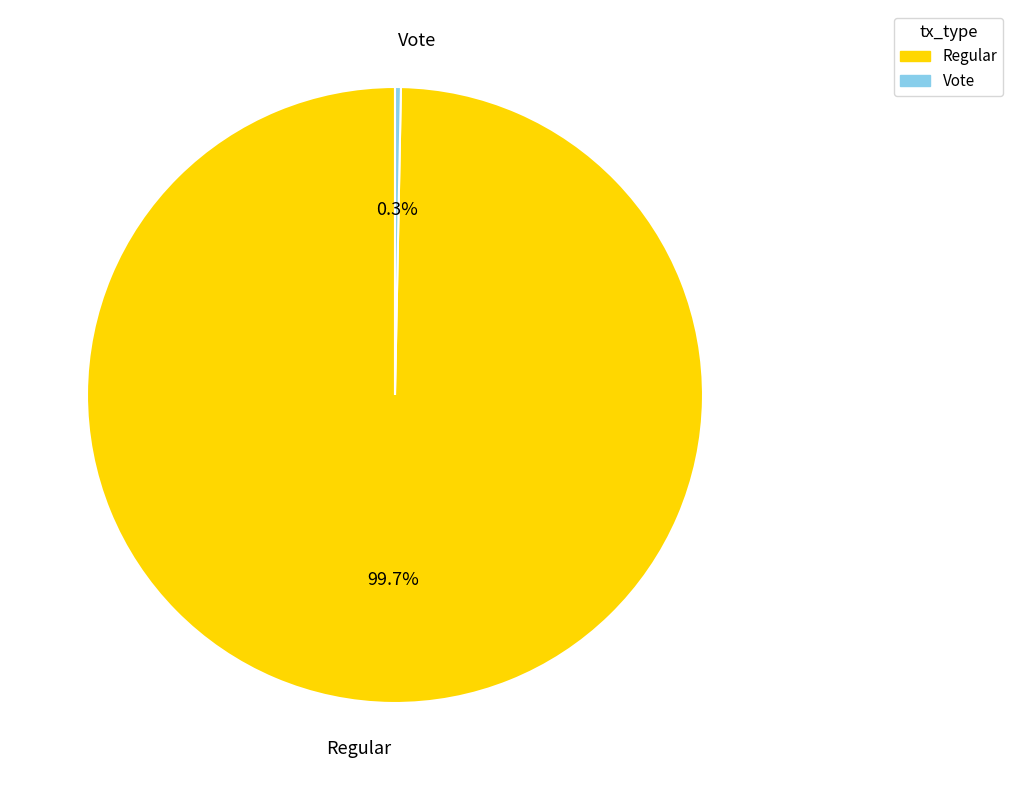

To the nearest percent, what is the average slice percentage?

50%